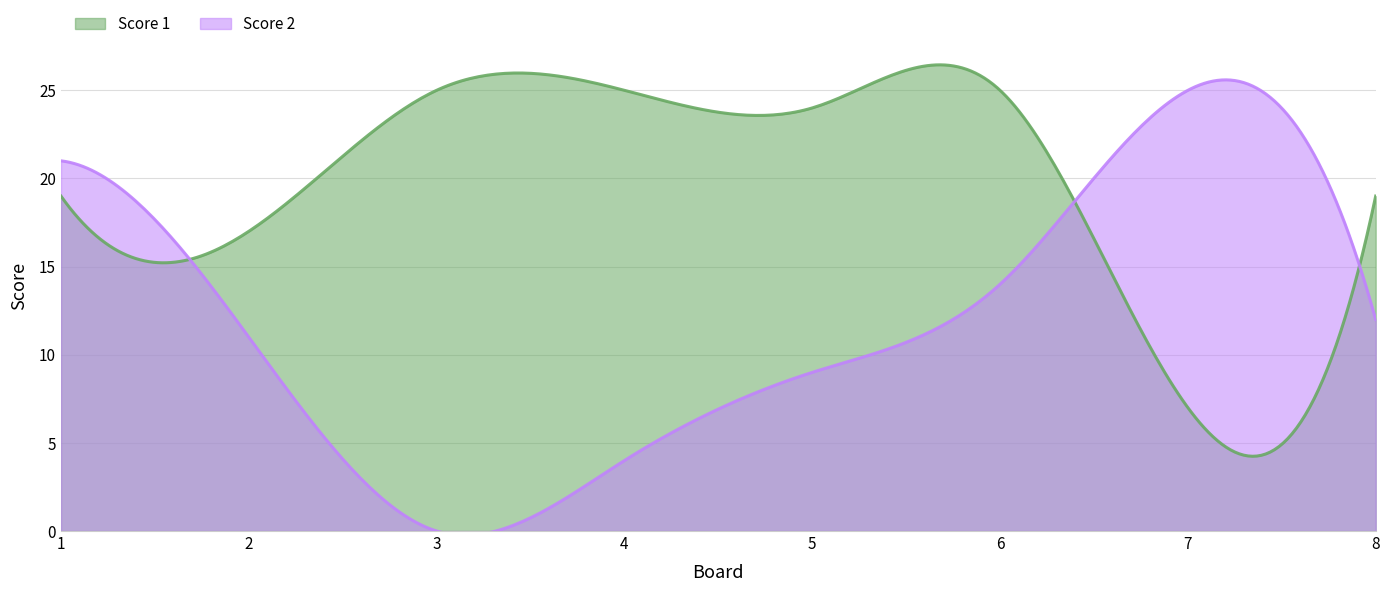

Which series has the largest range (max minus min)?

Score 2